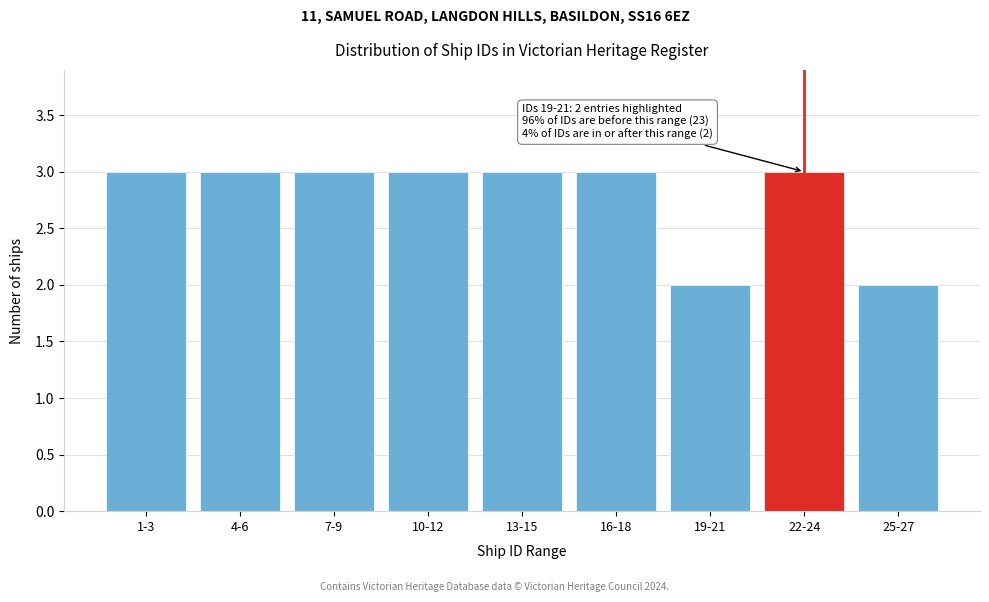

Reading left to right, what are all the values shown in this chart?

3	3	3	3	3	3	2	3	2